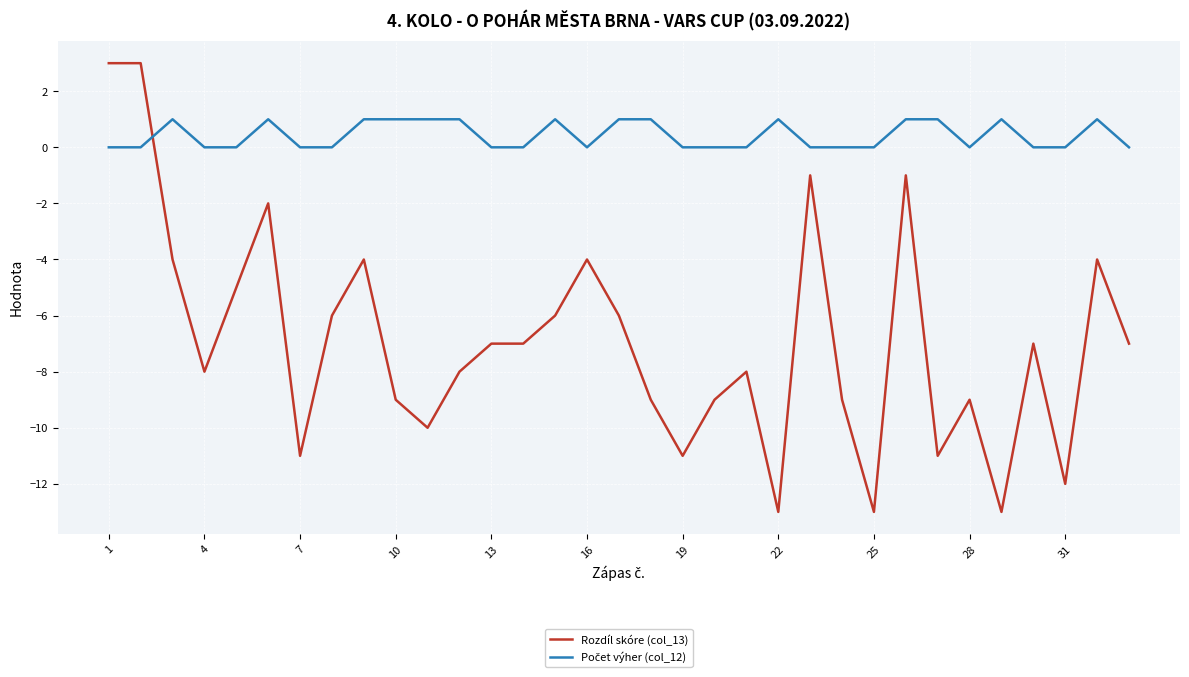

What is the maximum value shown in the chart?

3